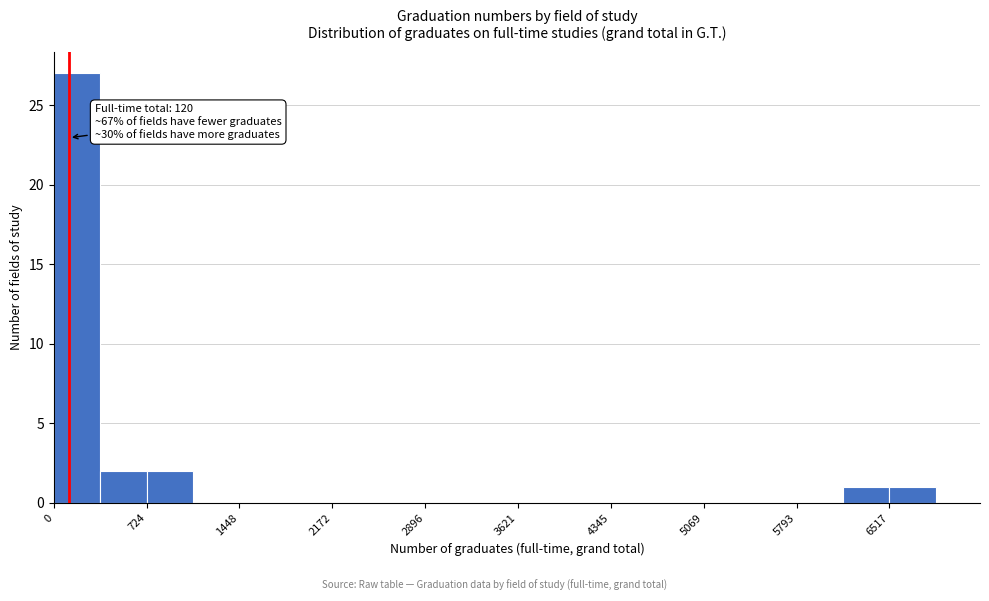

Around what value on the x-axis is the tallest bar? Give the approximate position of its centre, as read against the axis.

200